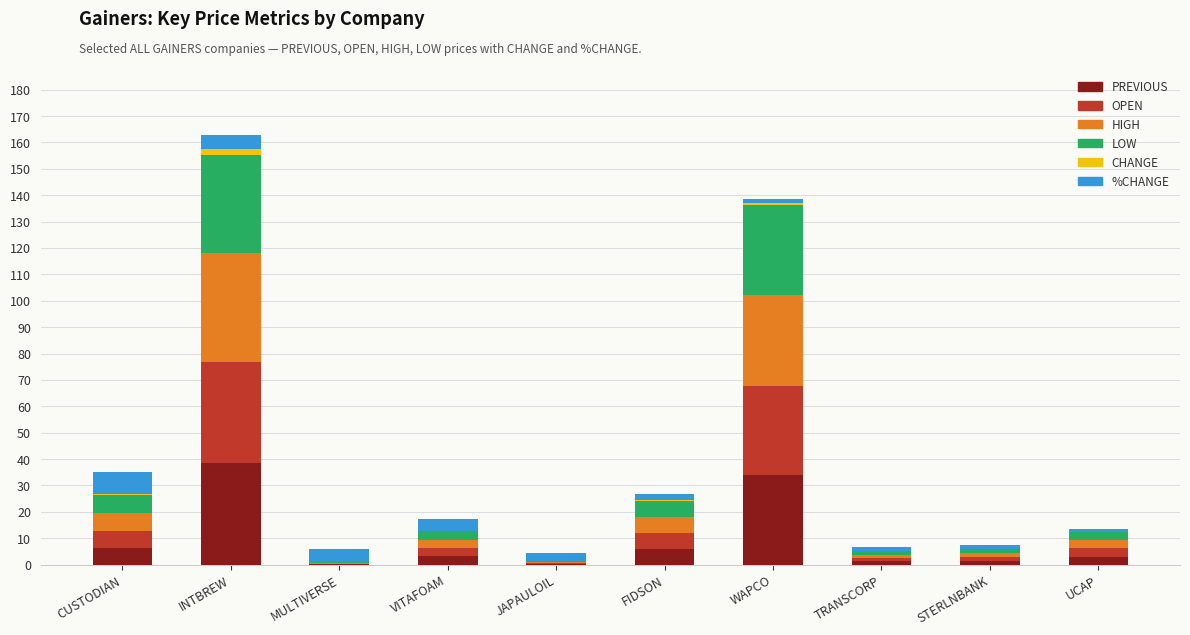

Which category has the highest value in the PREVIOUS series?

INTBREW